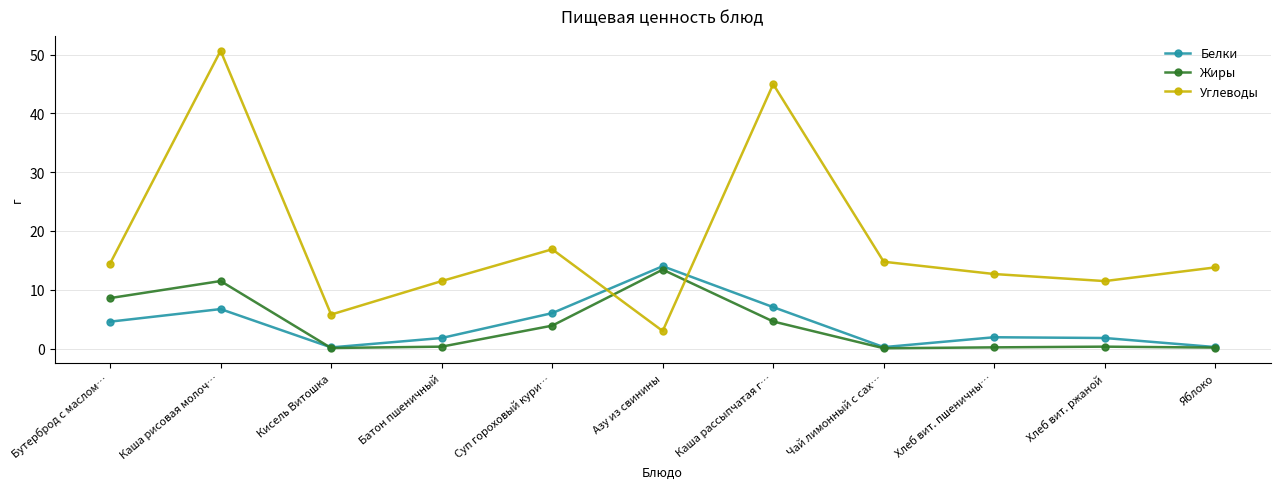

Between Каша рисовая молоч… and Хлеб вит. ржаной, which series saw the biggest shift?

Углеводы